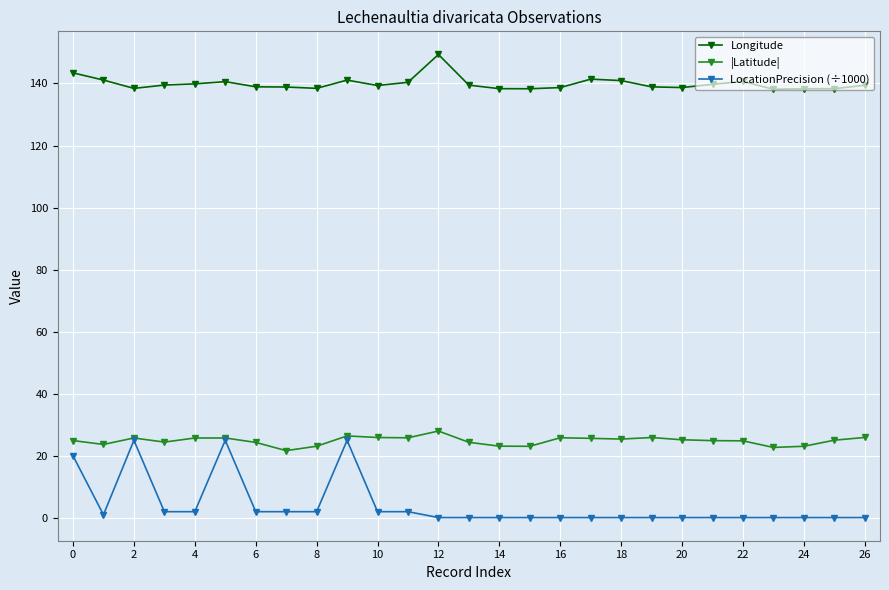

True or false: |Latitude| and Longitude cross at least once.

False